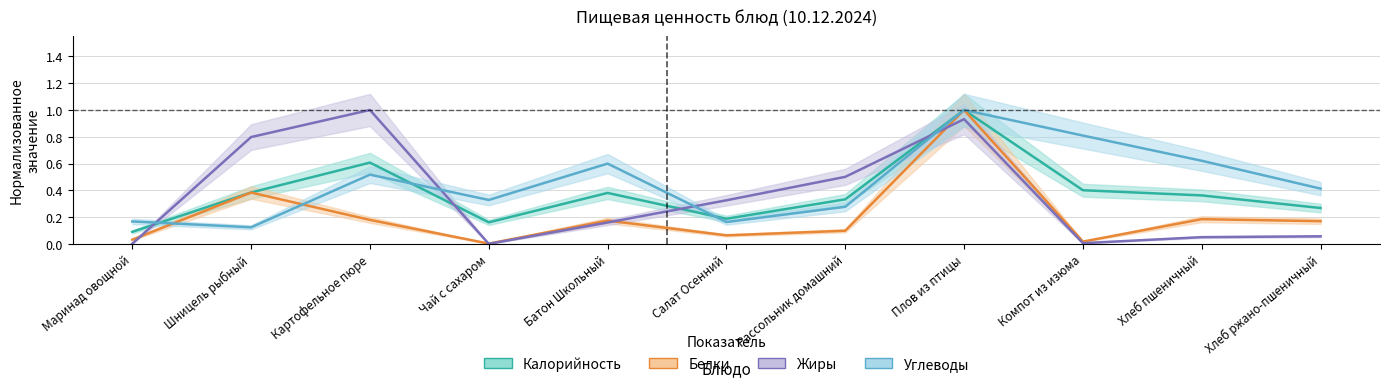

What is the difference between the Калорийность values at Салат Осенний and Батон Школьный?

0.2